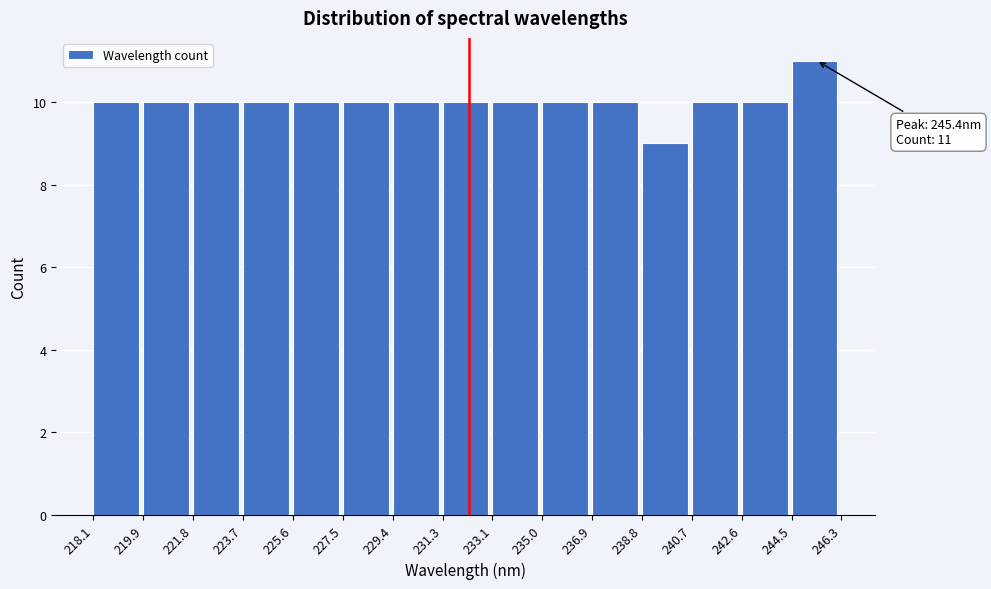

Which range on the x-axis has the tallest bar?

244.5 to 246.3